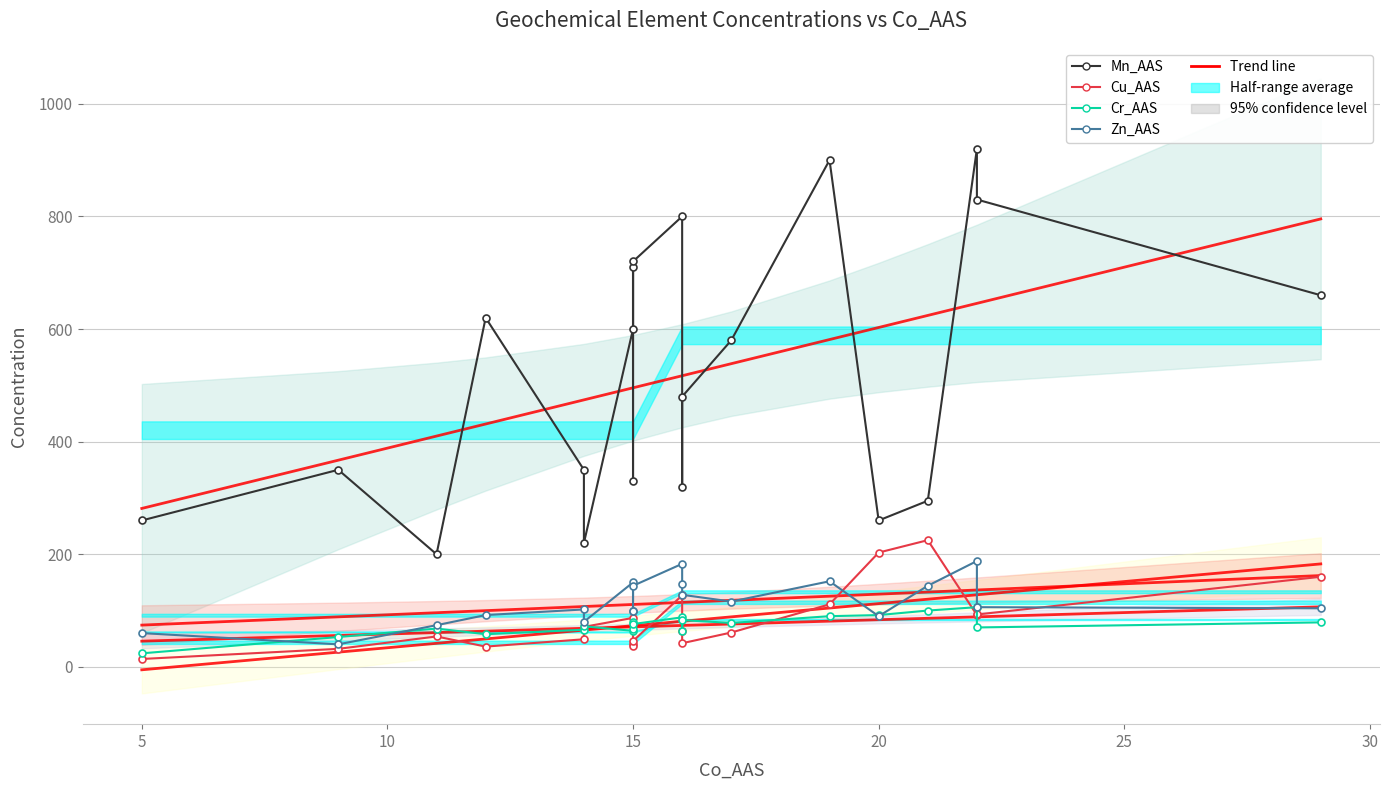

True or false: Zn_AAS and Mn_AAS cross at least once.

False